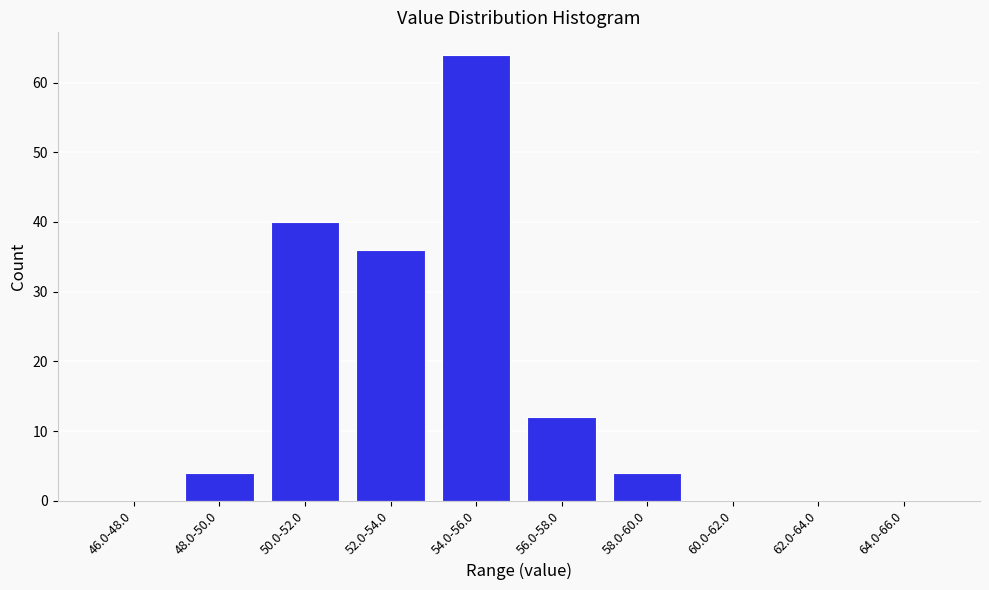

Reading right to left, what are all the values shown in this chart?

64.0-66.0=0	62.0-64.0=0	60.0-62.0=0	58.0-60.0=4	56.0-58.0=12	54.0-56.0=64	52.0-54.0=36	50.0-52.0=40	48.0-50.0=4	46.0-48.0=0